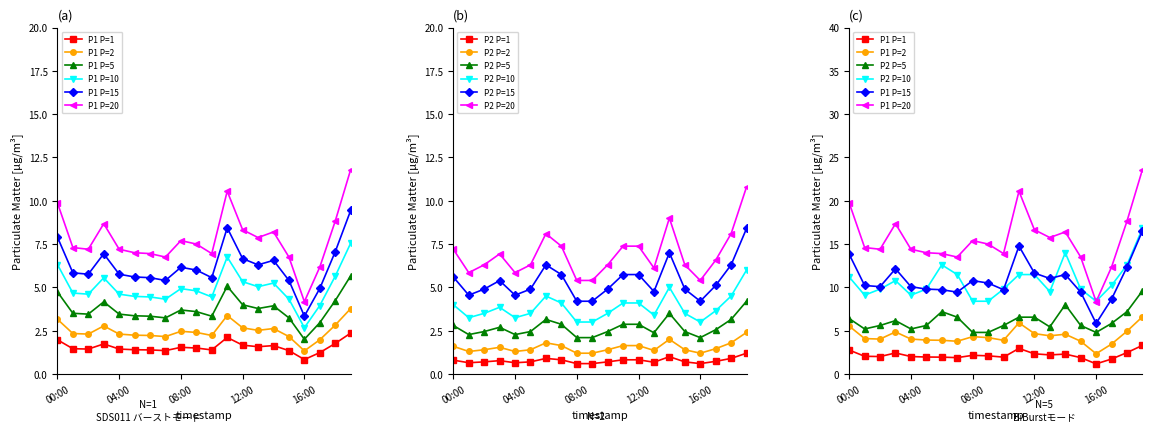

Which category has the highest value in the P2 series?

19:00